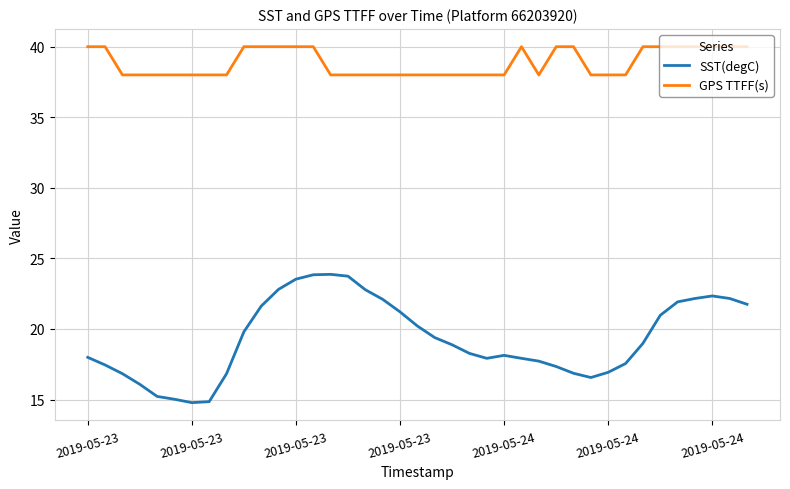

What is the difference between the maximum and minimum values in the SST(degC) series?

9.1